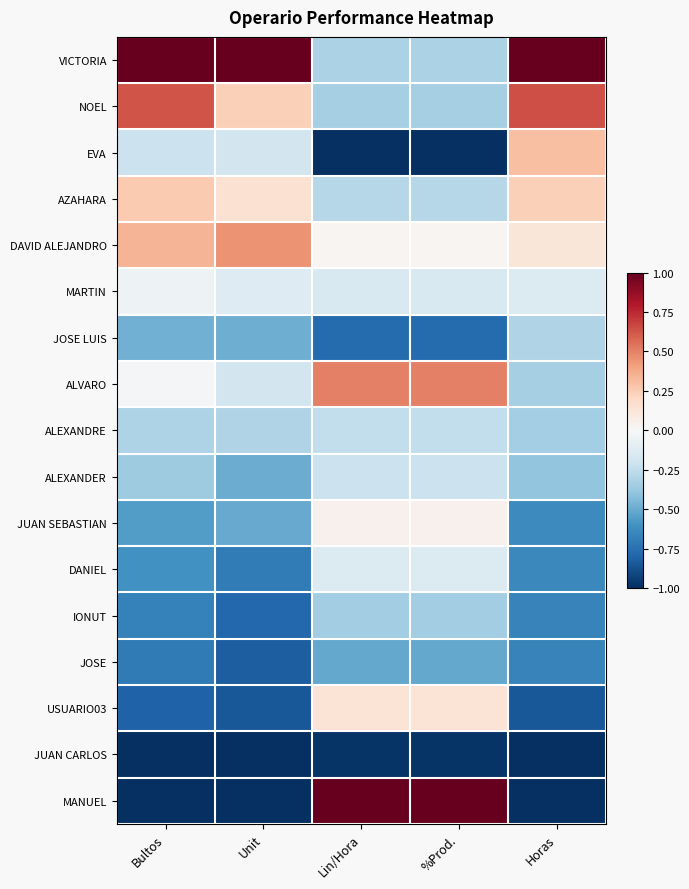

At how many categories does at least one series exceed 0?

5